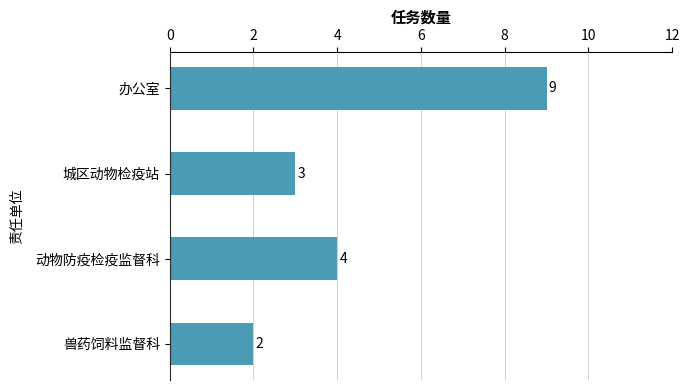

List the labels in order of value, largest first.

办公室, 动物防疫检疫监督科, 城区动物检疫站, 兽药饲料监督科